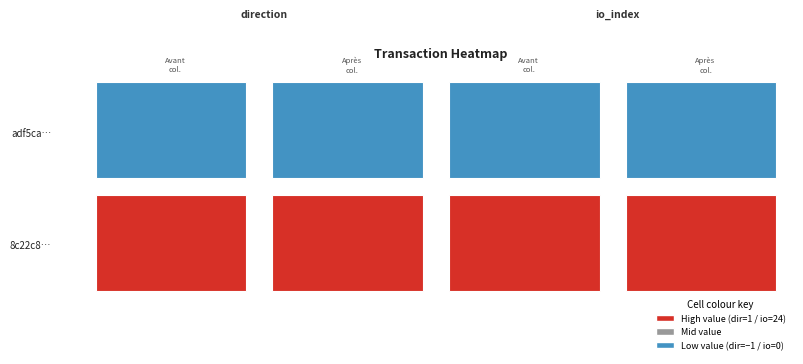

Between 1 and 0, which is larger?

1